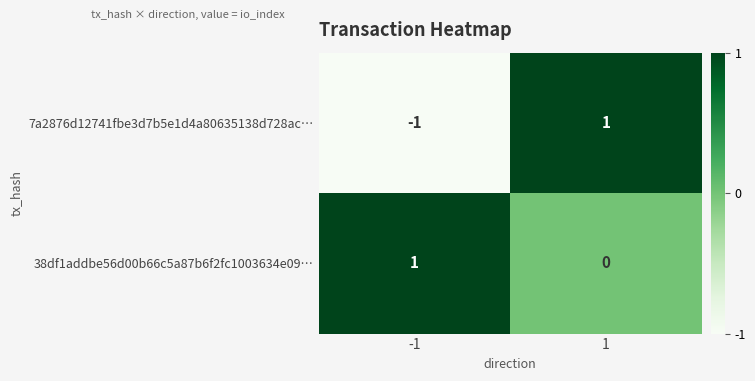

Reading left to right, transcribe all the data shown in this chart.

7a2876d12741fbe3d7b5e1d4a80635138d728ac…: -1=-1	1=1
38df1addbe56d00b66c5a87b6f2fc1003634e09…: -1=1	1=0